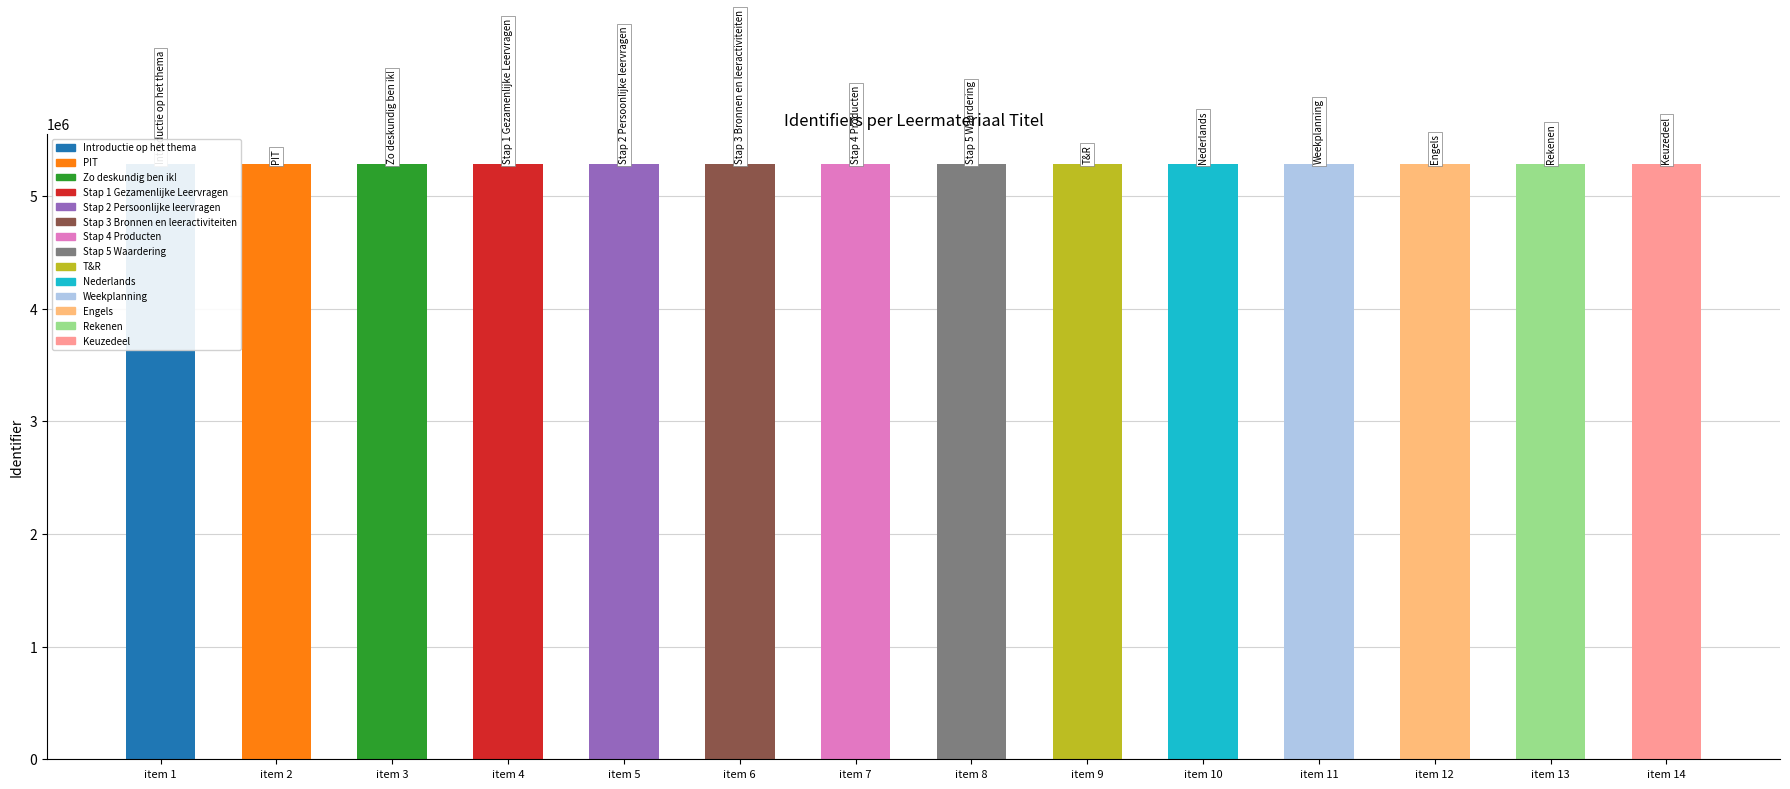

Between item 9 and item 10, which is larger?

item 10